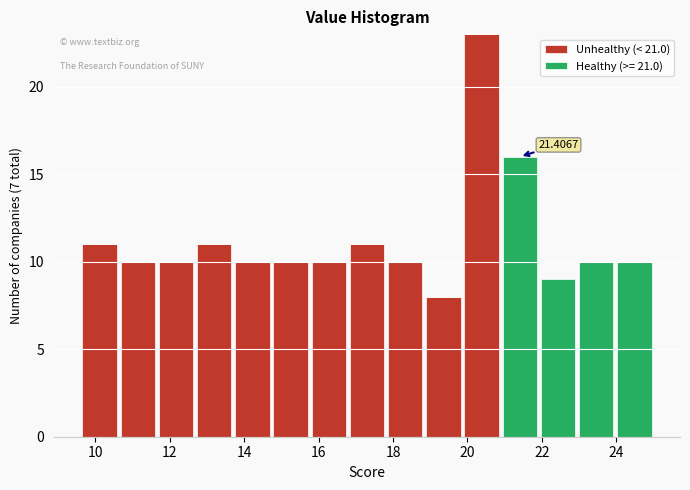

Which range on the x-axis has the tallest stacked bar (by total height)?

19.8 to 20.8